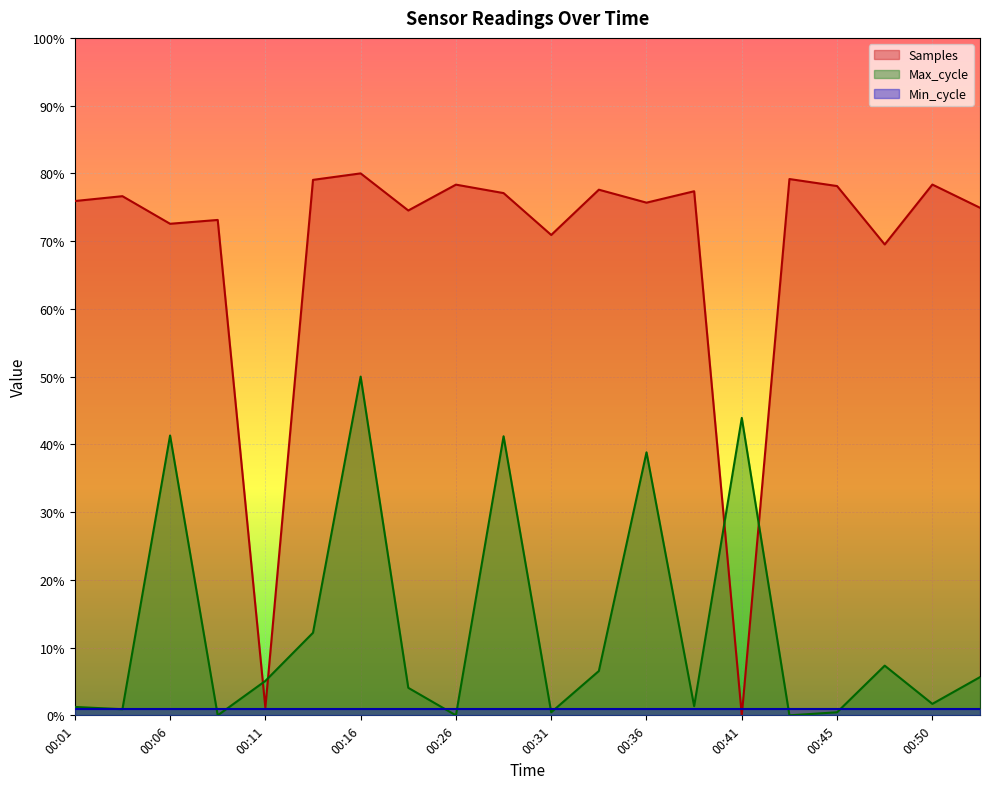

Does the chart display data point markers on the line(s)?

No